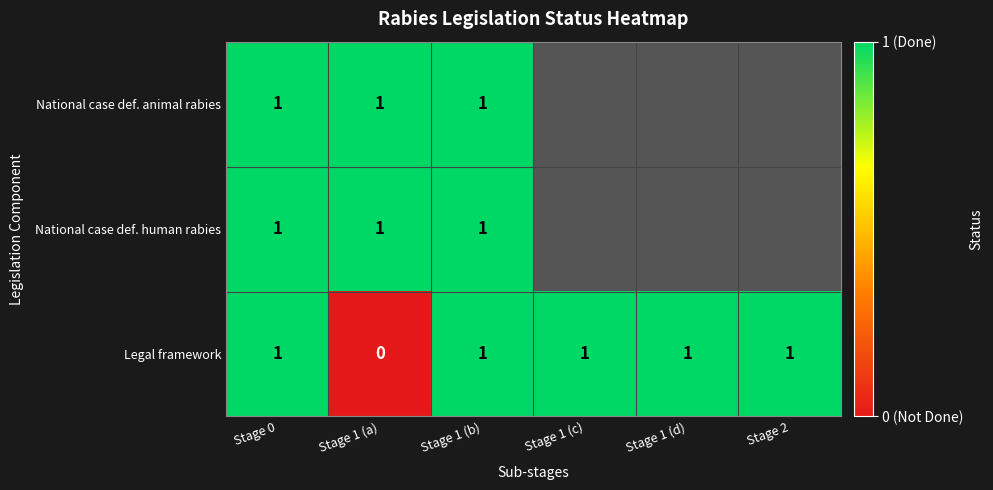

The National case def. animal rabies series shows 0.2 at Stage 0. True or false?

False